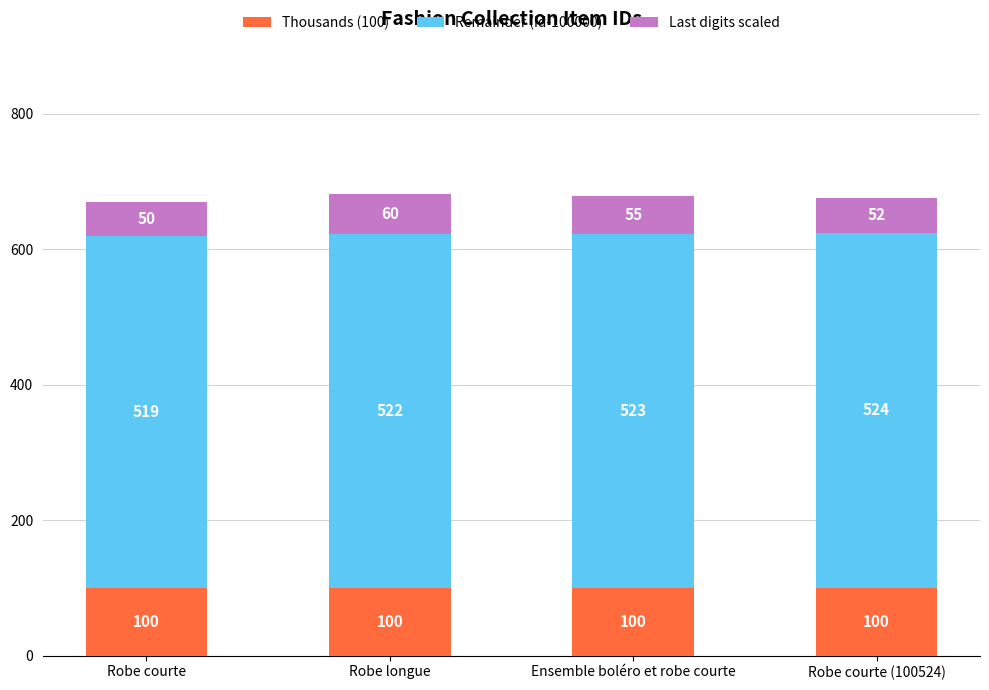

The value of Thousands (100) at Ensemble boléro et robe courte is 100. True or false?

True